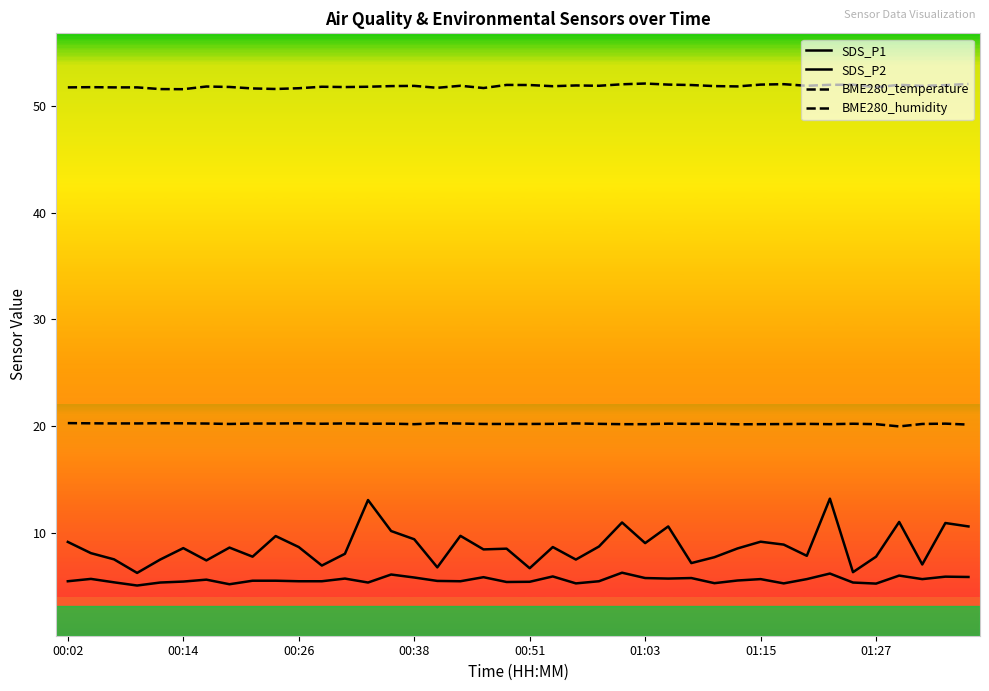

Does the chart have visible grid lines?

No